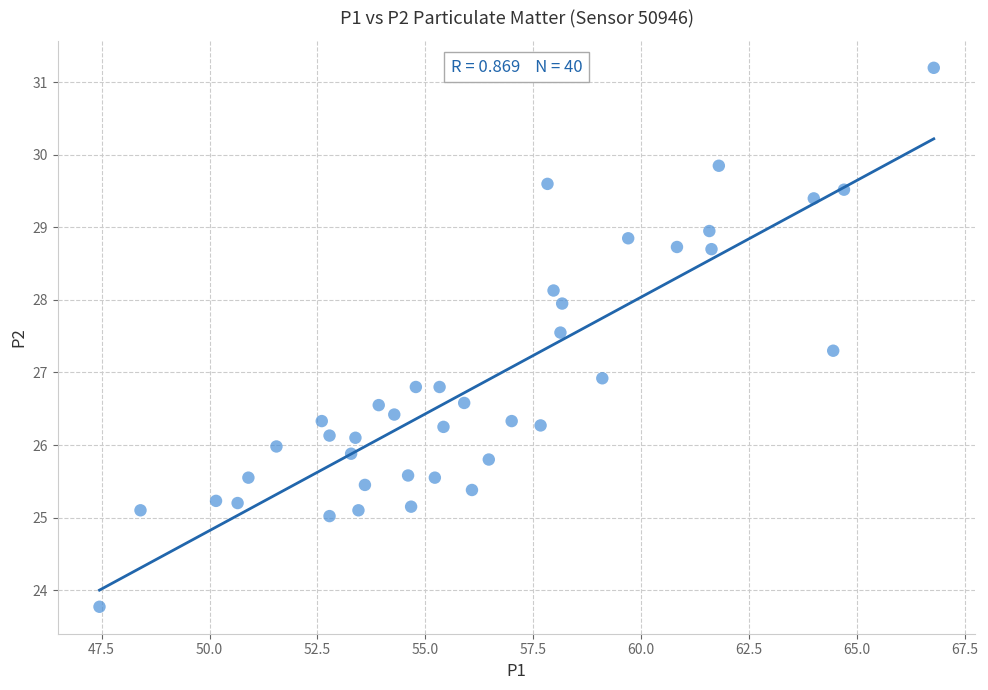

What is the range of X values (max minus min)?

19.3